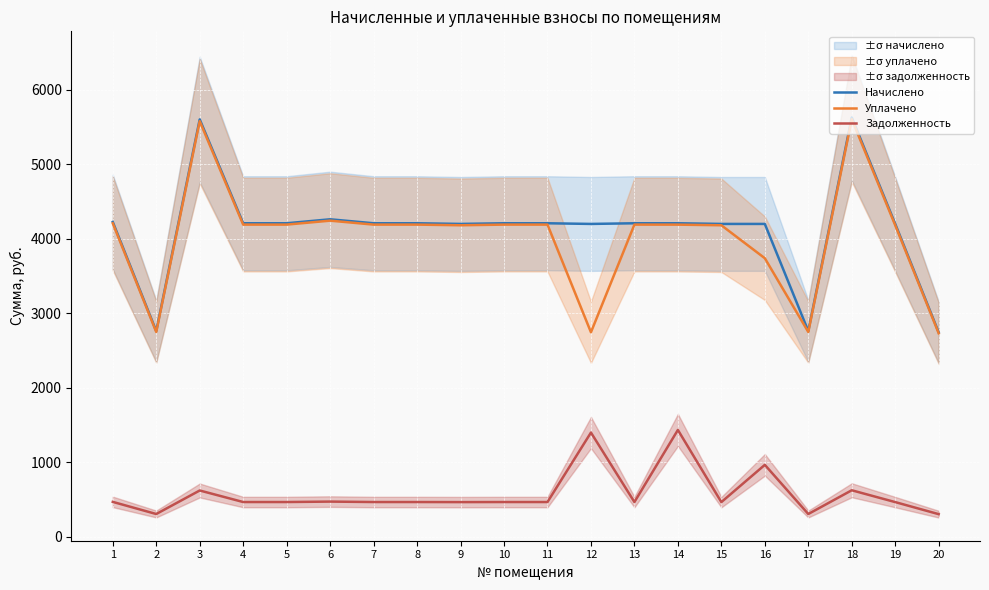

Which category has the lowest value in the Начислено series?

20